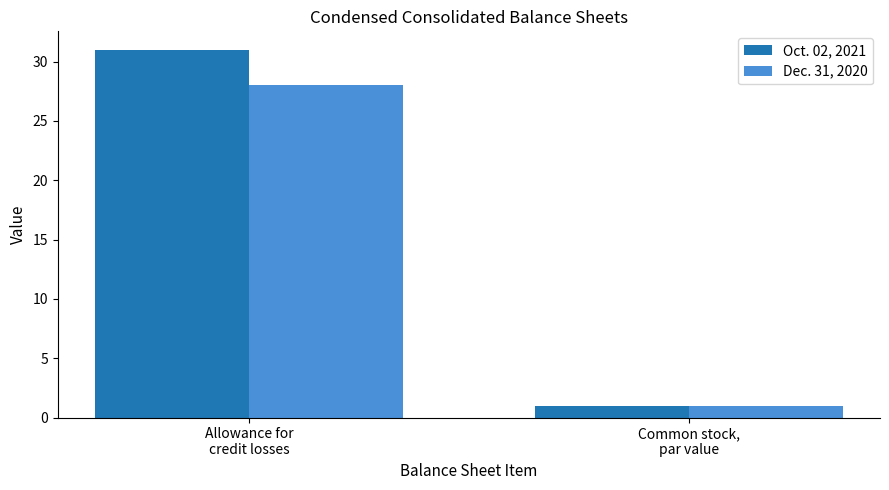

How many categories are shown in the chart?

2